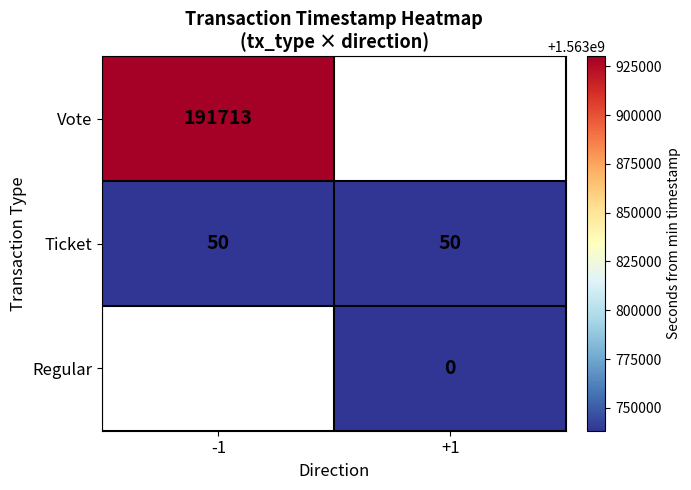

The value of Ticket at -1 is 854379309.1. True or false?

False